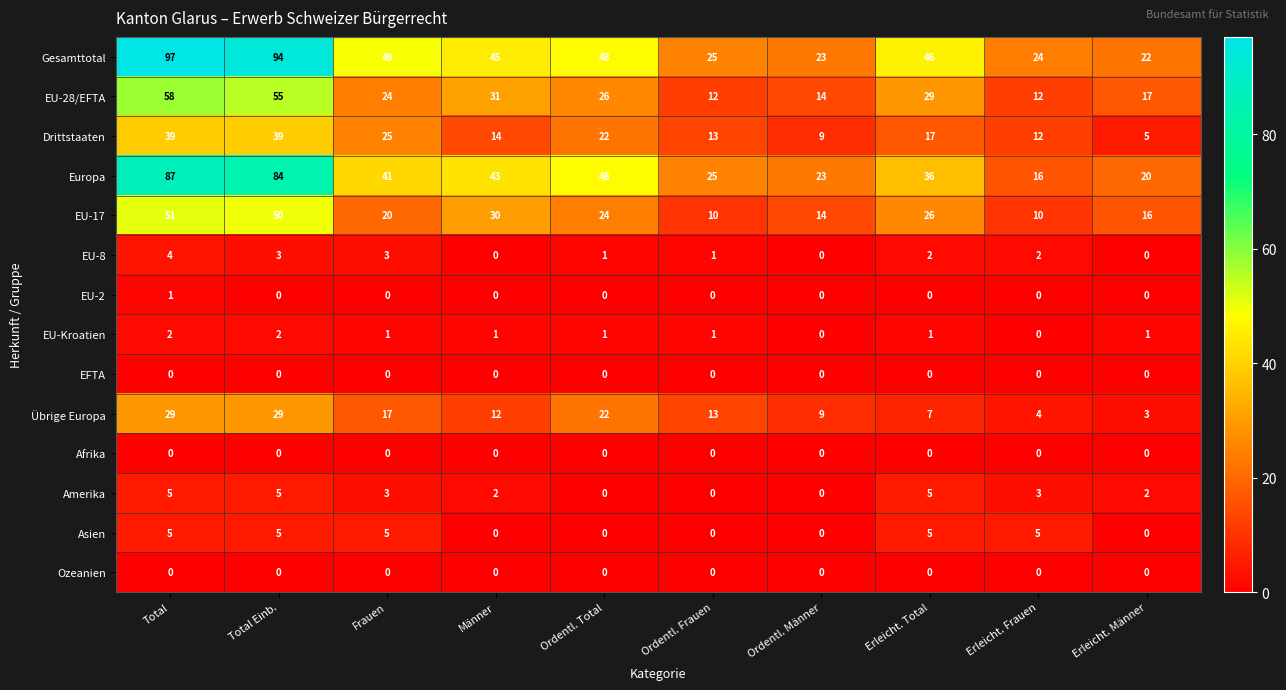

Rank the categories by Europa value from lowest to highest.

Erleicht. Frauen, Erleicht. Männer, Ordentl. Männer, Ordentl. Frauen, Erleicht. Total, Frauen, Männer, Ordentl. Total, Total Einb., Total